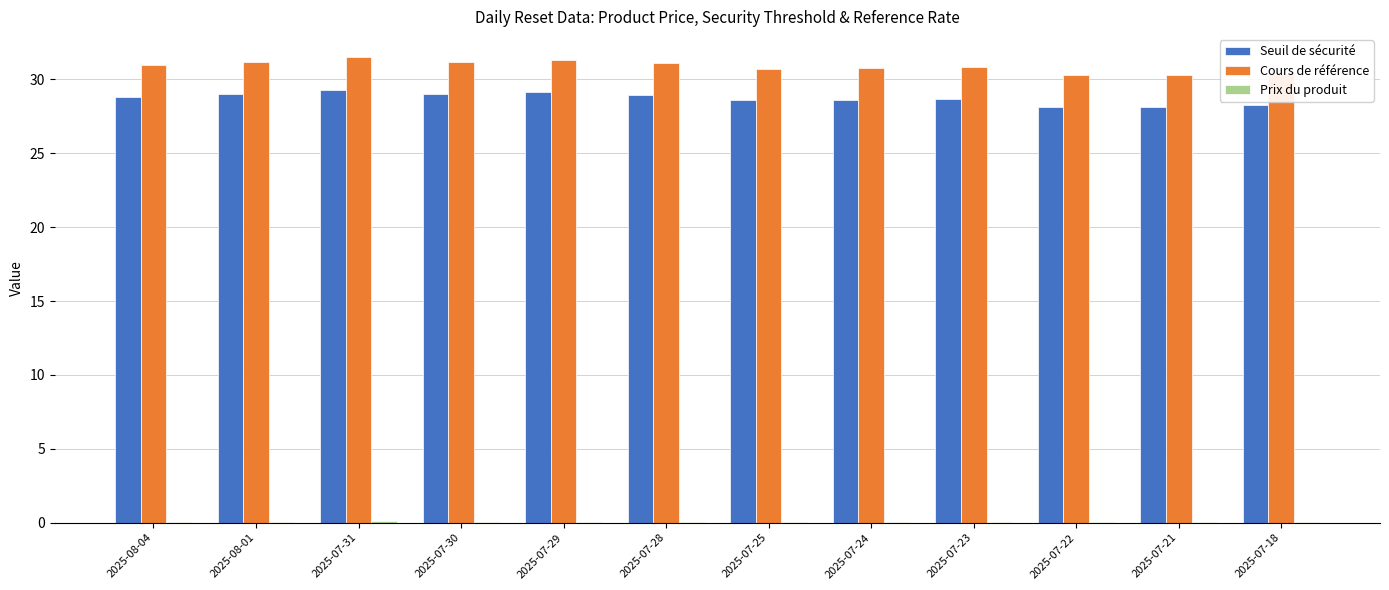

Is it true that Seuil de sécurité equals 28.9 at 2025-07-28?

True